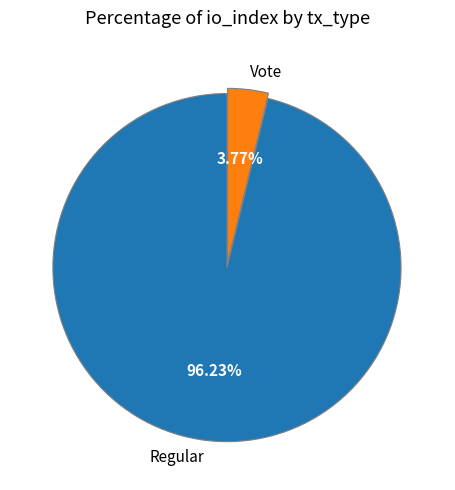

To the nearest percent, what percentage of the pie is Regular?

96%